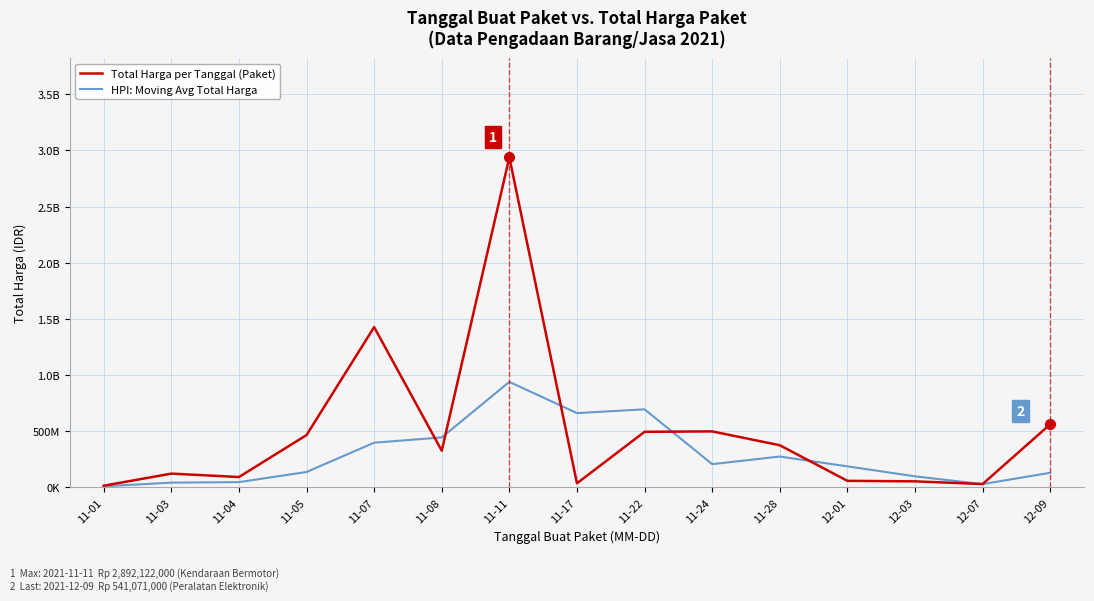

Does the chart display data point markers on the line(s)?

No